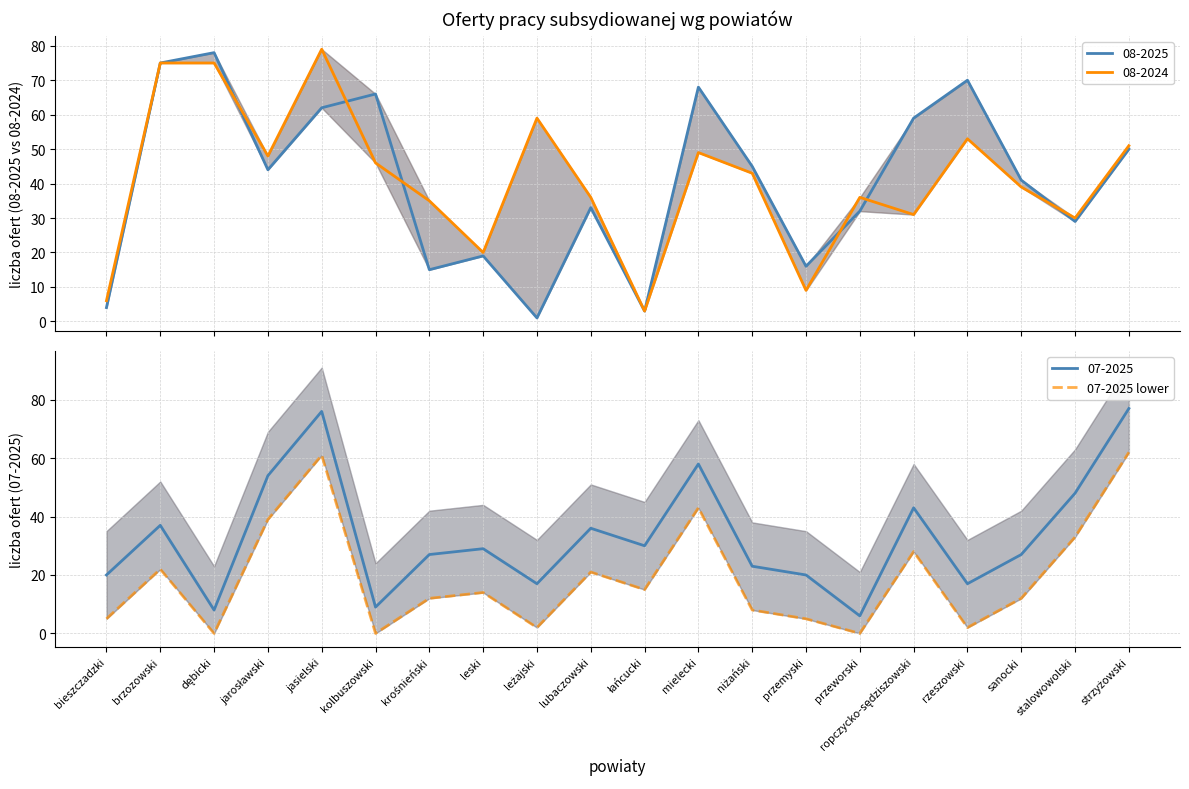

How many interior local peaks (higher than both neighbors) does the data have?

6